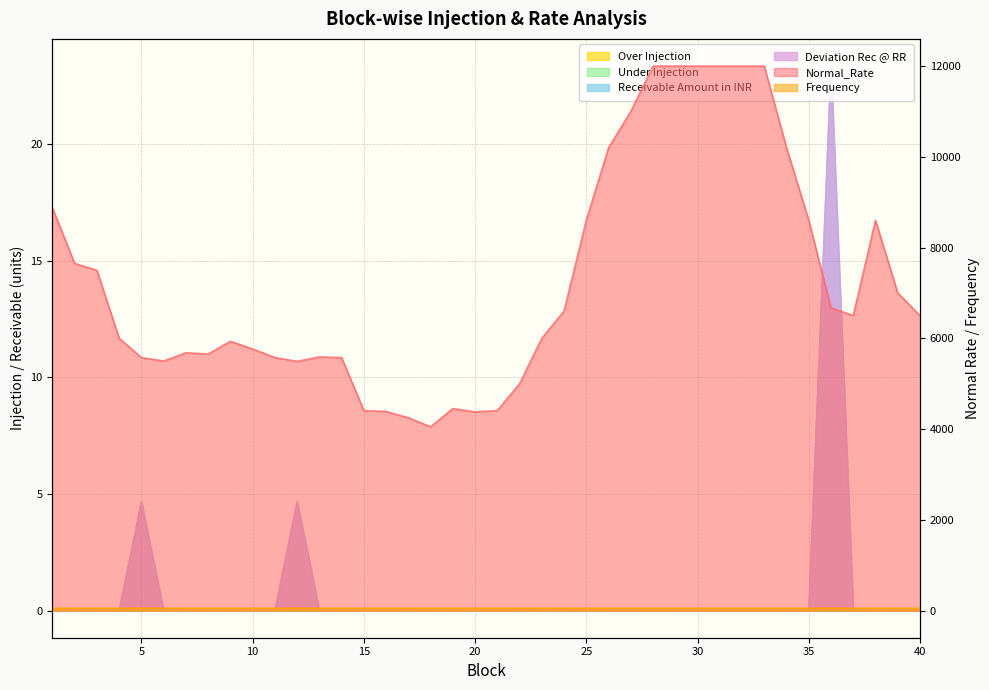

Reading left to right, what are all the values shown in this chart?

Normal_Rate: 8874.5	7650.5	7499.6	6000.8	5575.8	5499.2	5680.7	5652.8	5934.2	5764.1	5575.8	5491.9	5588.4	5575.2	4406.0	4385.3	4249.3	4049.2	4450.2	4377.7	4405.9	4999.0	6000.3	6600.1	8600.1	10200.2	11000.3	12000.0	12000.0	12000.0	12000.0	12000.0	12000.0	10200.3	8600.3	6670.5	6501.0	8600.1	7001.0	6499.8
Frequency: 50.0	50.0	50.0	50.0	50.0	50.1	50.0	50.0	50.0	50.0	50.0	50.0	50.0	50.0	50.0	50.0	50.0	50.0	50.0	50.0	50.0	50.0	50.0	50.0	50.0	50.0	50.0	50.0	50.1	50.0	50.0	50.1	50.1	50.1	50.1	50.0	50.0	50.0	50.0	50.0
Over Injection: 0.0	0.0	0.0	0.0	0.0	0.0	0.0	0.0	0.0	0.0	0.0	0.0	0.0	0.0	0.0	0.0	0.0	0.0	0.0	0.0	0.0	0.0	0.0	0.0	0.0	0.0	0.0	0.0	0.0	0.0	0.0	0.0	0.0	0.0	0.0	0.0	0.0	0.0	0.0	0.0
Under Injection: 0.0	0.0	0.0	0.0	0.0	0.0	0.0	0.0	0.0	0.0	0.0	0.0	0.0	0.0	0.0	0.0	0.0	0.0	0.0	0.0	0.0	0.0	0.0	0.0	0.0	0.0	0.0	0.0	0.0	0.0	0.0	0.0	0.0	0.0	0.0	0.0	0.0	0.0	0.0	0.0
Receivable Amount in INR: 0.0	0.0	0.0	0.0	4.7	0.0	0.0	0.0	0.0	0.0	0.0	4.7	0.0	0.0	0.0	0.0	0.0	0.0	0.0	0.0	0.0	0.0	0.0	0.0	0.0	0.0	0.0	0.0	0.0	0.0	0.0	0.0	0.0	0.0	0.0	23.4	0.0	0.0	0.0	0.0
Deviation Rec @ RR: 0.0	0.0	0.0	0.0	4.7	0.0	0.0	0.0	0.0	0.0	0.0	4.7	0.0	0.0	0.0	0.0	0.0	0.0	0.0	0.0	0.0	0.0	0.0	0.0	0.0	0.0	0.0	0.0	0.0	0.0	0.0	0.0	0.0	0.0	0.0	23.4	0.0	0.0	0.0	0.0